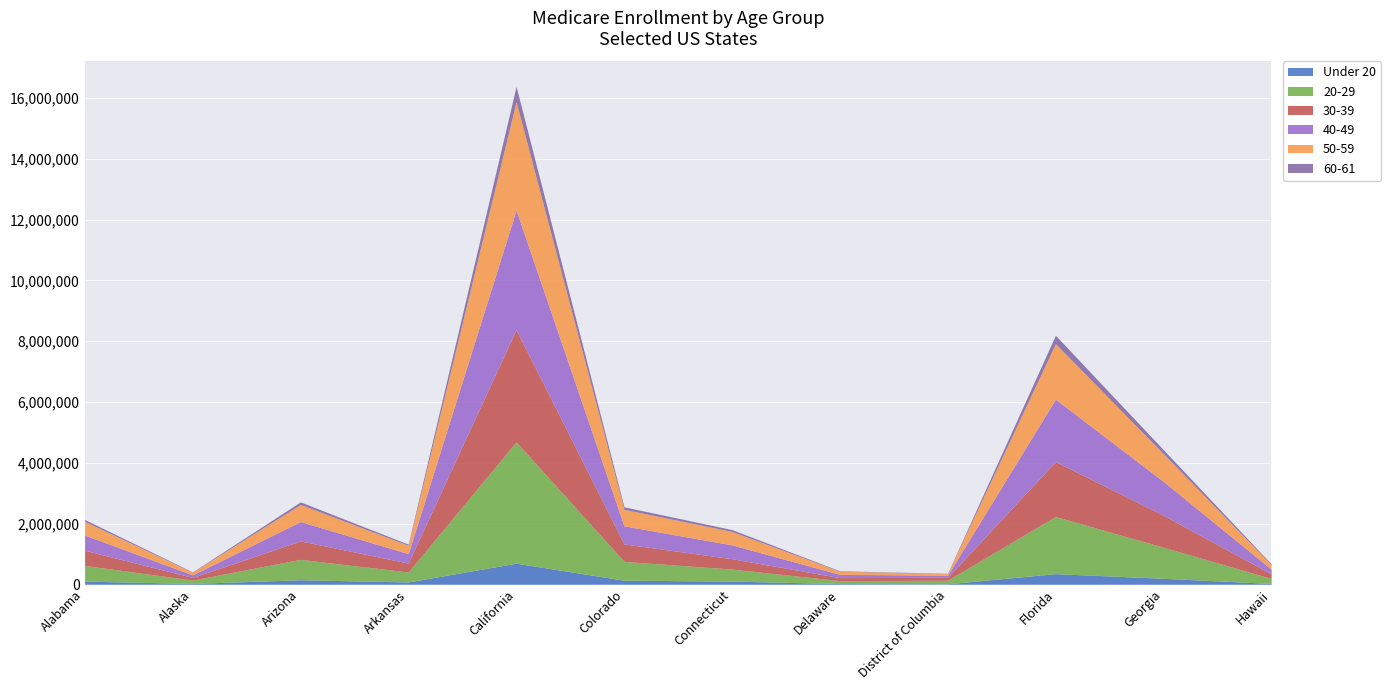

Is the value of Under 20 at District of Columbia greater than the value of 30-39 at Connecticut?

No